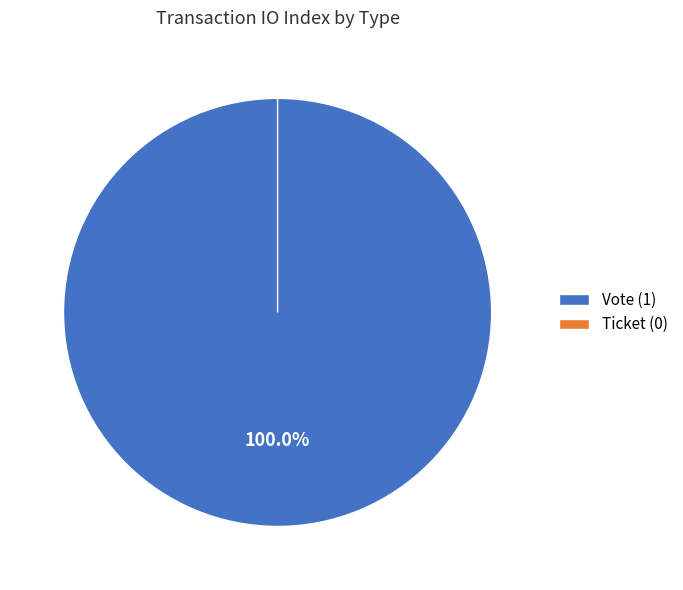

True or false: Vote accounts for 99% of the total.

False